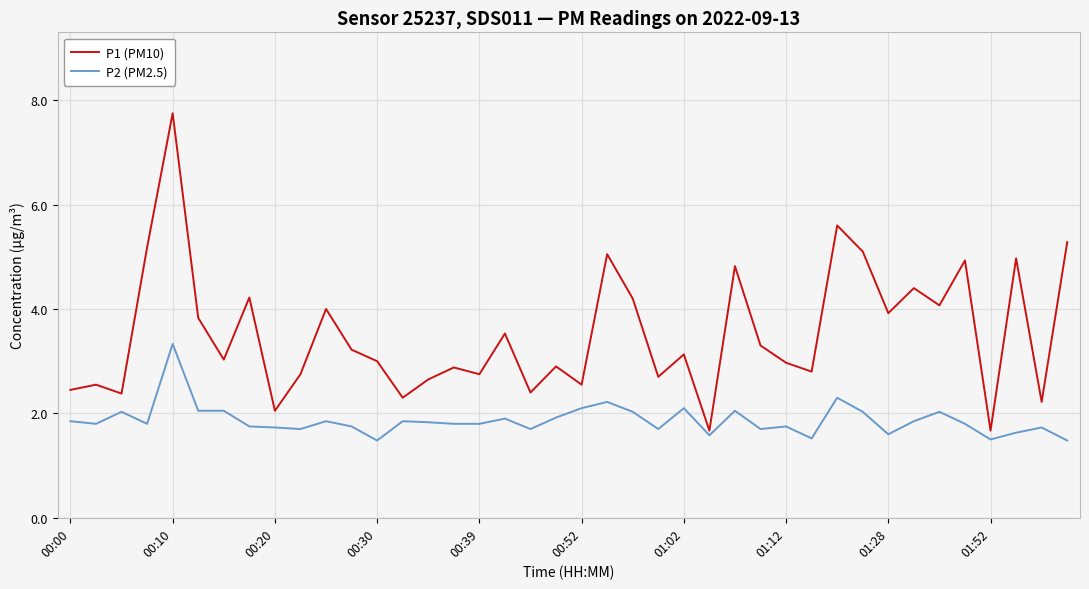

Rank the series by their average value, from highest to lowest.

P1 (PM10), P2 (PM2.5)